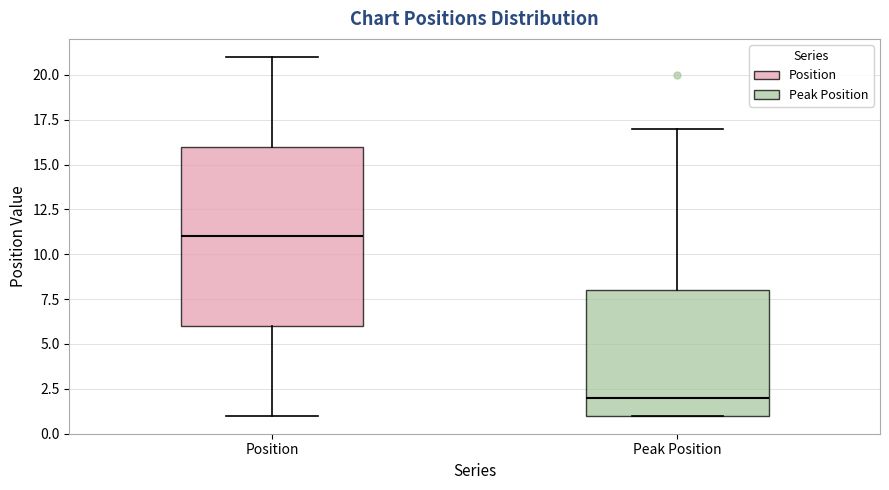

Which box's median line is the lowest?

Peak Position